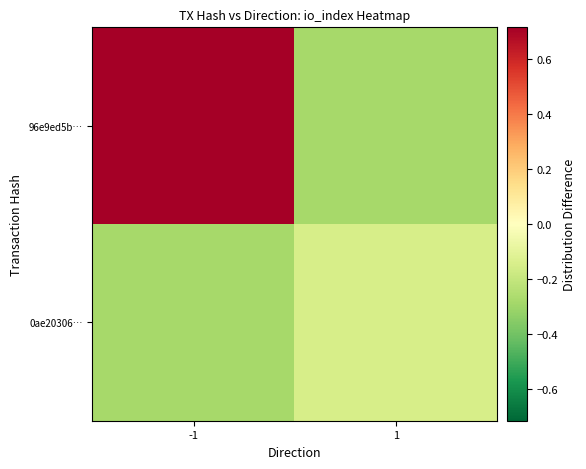

Which series has the largest range (max minus min)?

96e9ed5b…